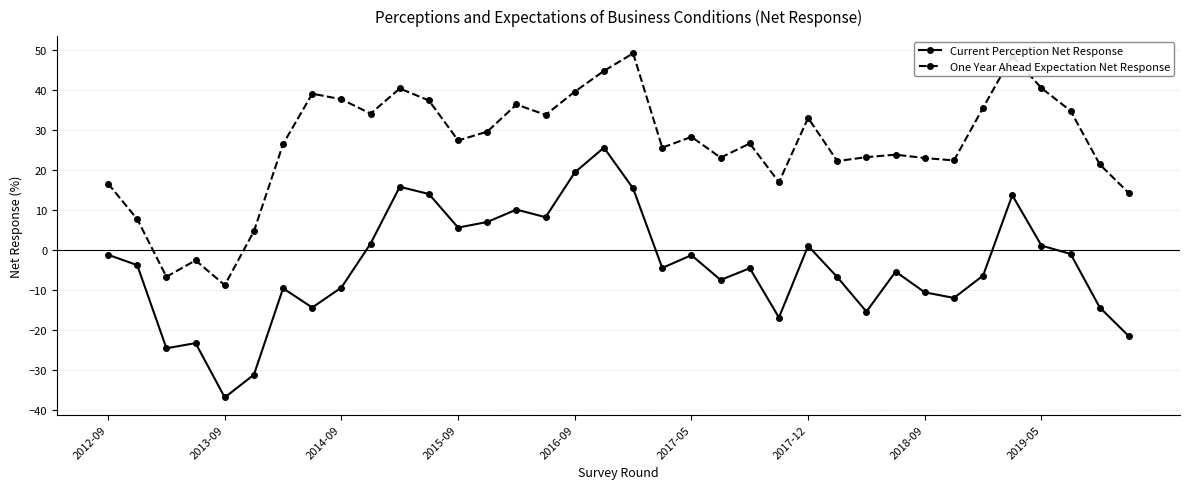

What is the highest value of the One Year Ahead Expectation Net Response series?

49.2